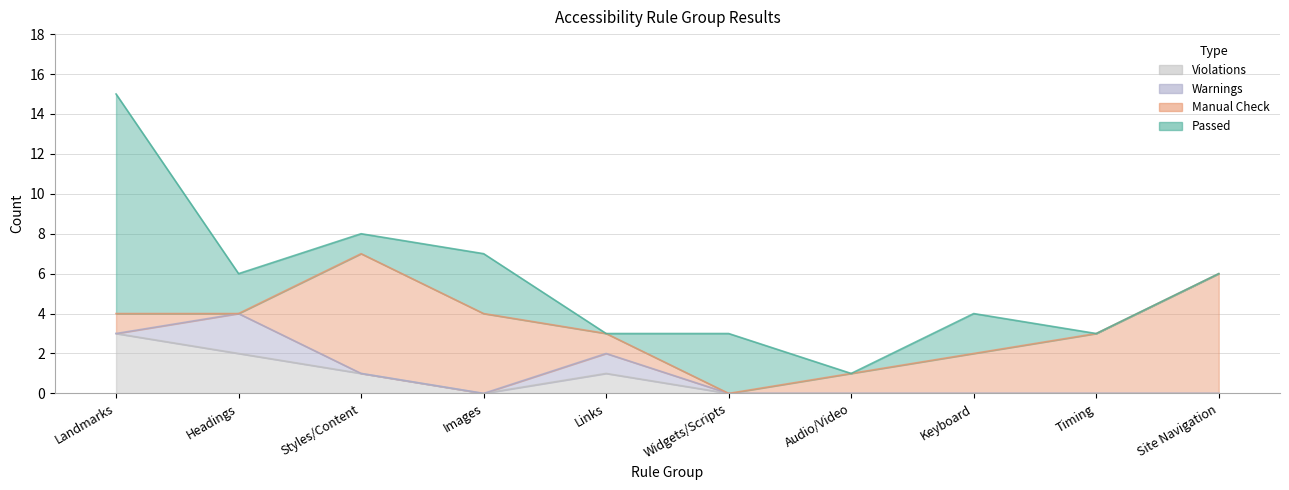

Where is the first local maximum for Passed?

Images